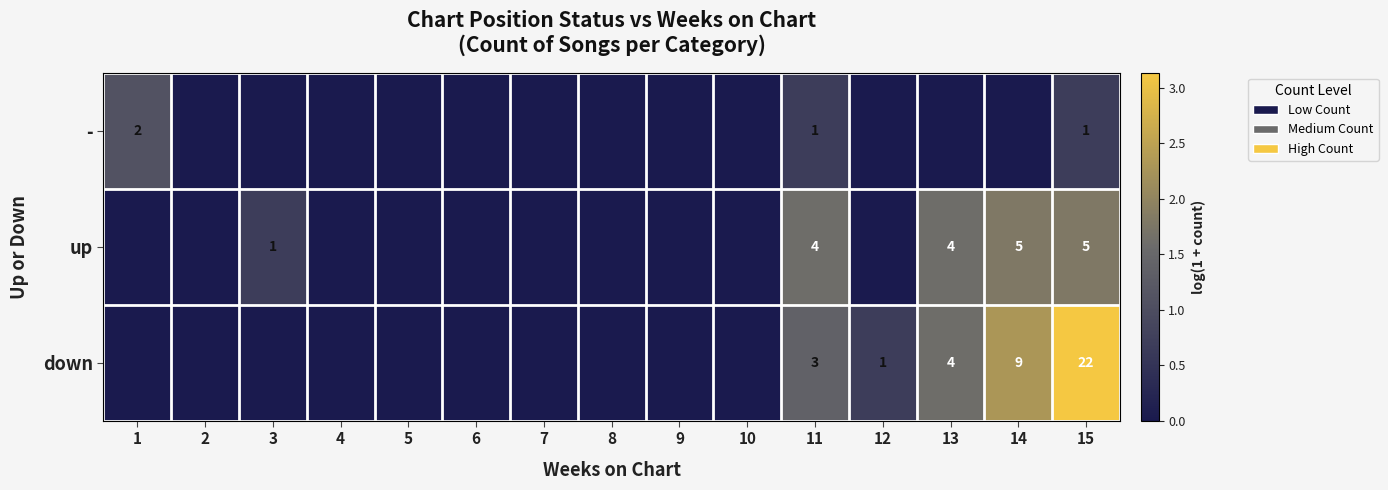

Between 12 and 8, which is larger?

12